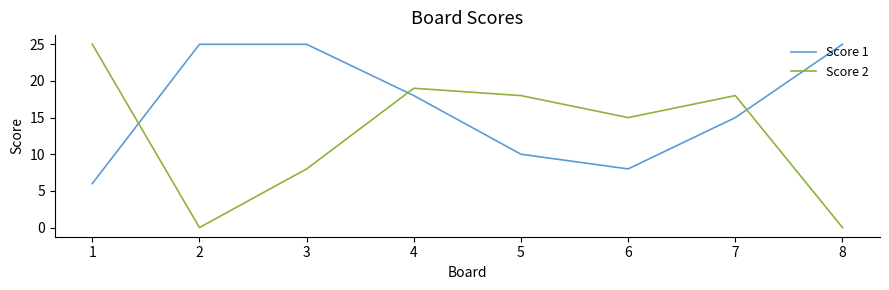

How many times do Score 1 and Score 2 cross each other?

3